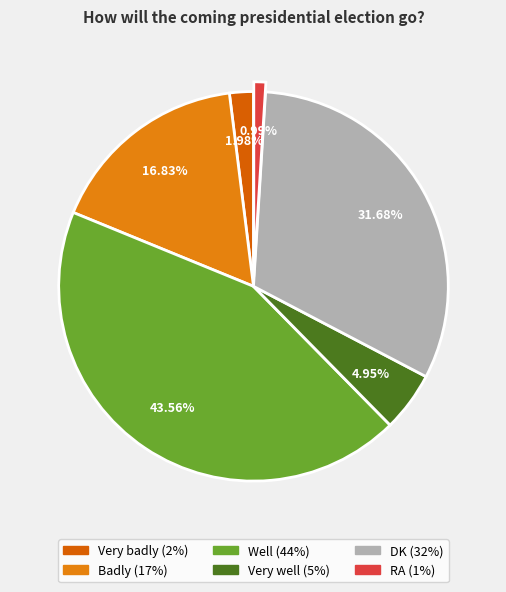

Rank the categories by value from highest to lowest.

Well, DK, Badly, Very well, Very badly, RA